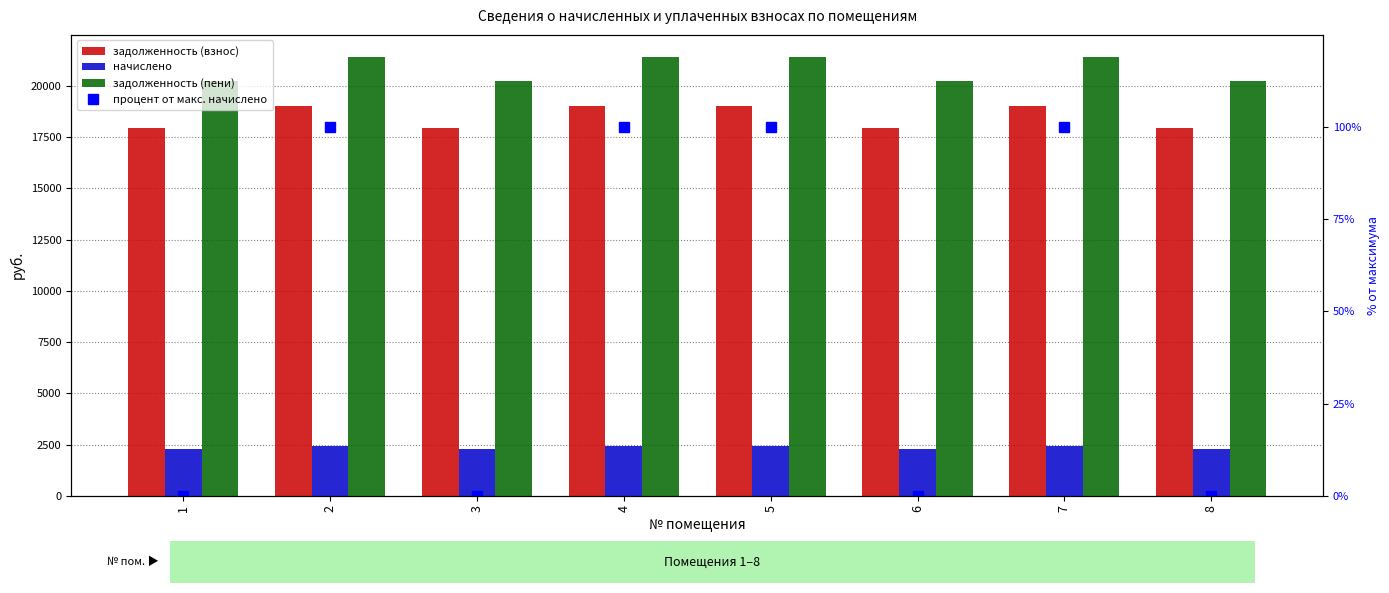

Rank the categories by процент от макс. начислено value from highest to lowest.

2, 4, 5, 7, 1, 3, 6, 8